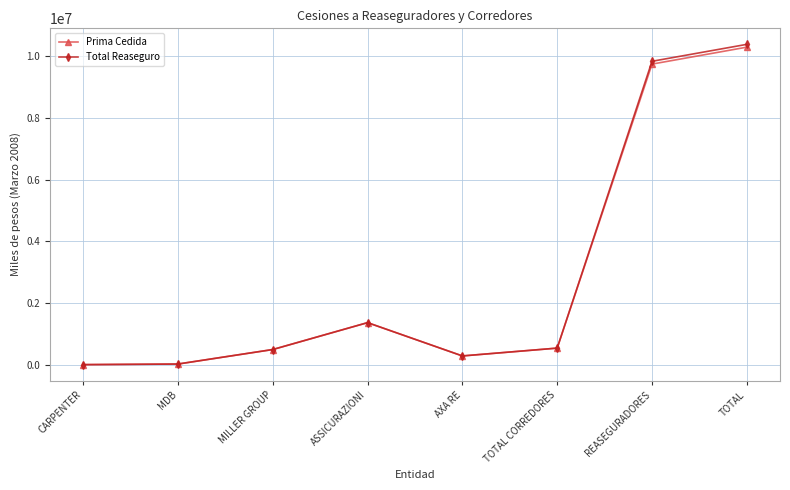

Which series has the widest spread of values?

Total Reaseguro